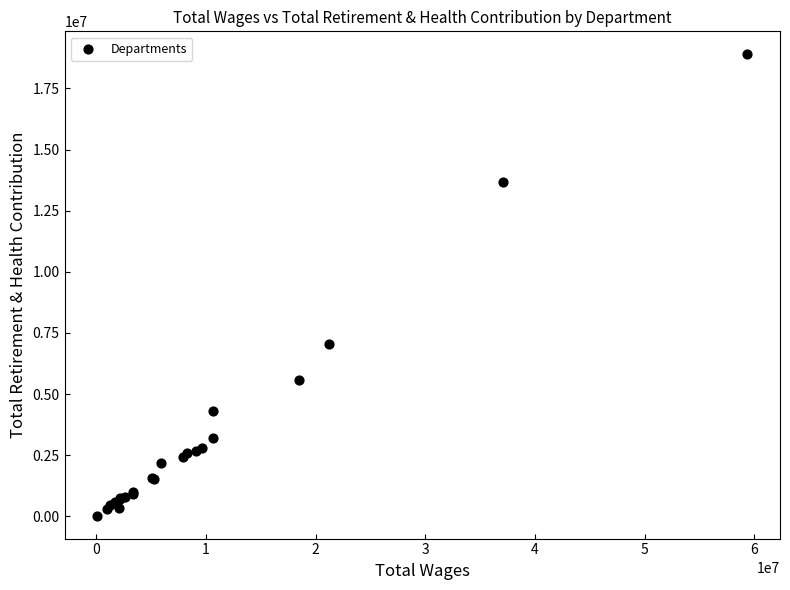

What Y value in the scatter plot is closest to 9462195?

7056305